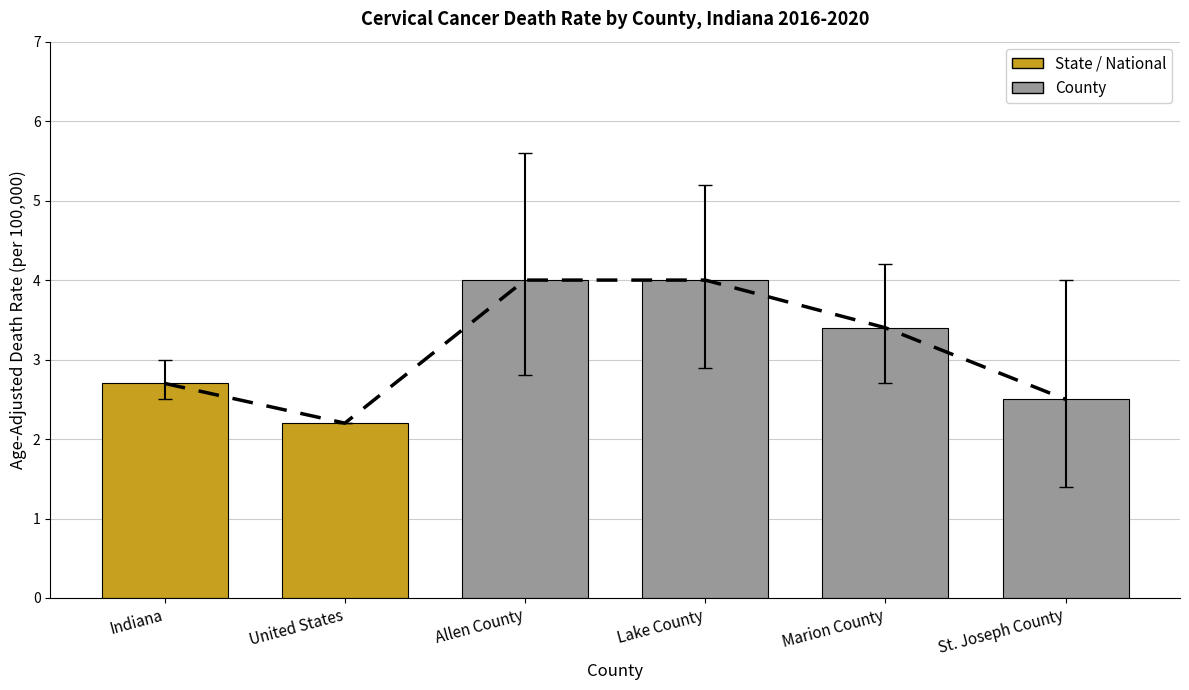

At which category is the sum across all series the highest?

Allen County